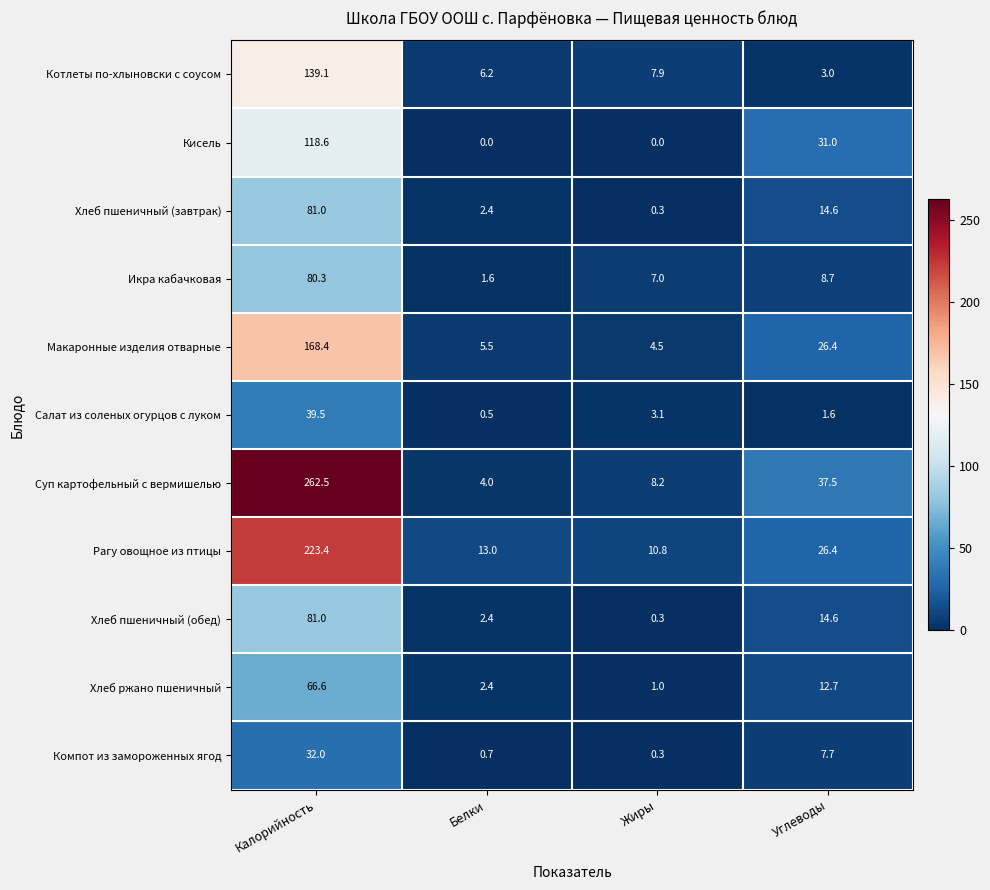

What is the total value across all series at Углеводы?

184.2